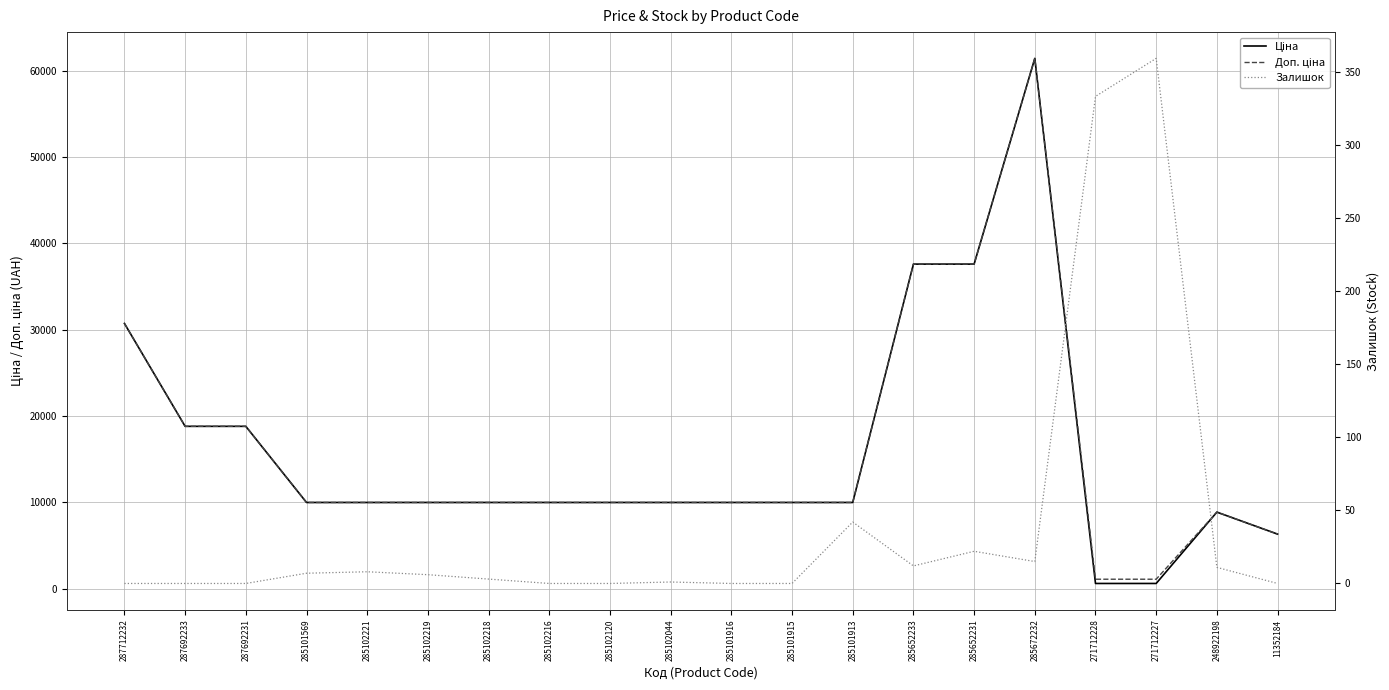

What is the approximate value of Ціна at 285102219?

9975.0